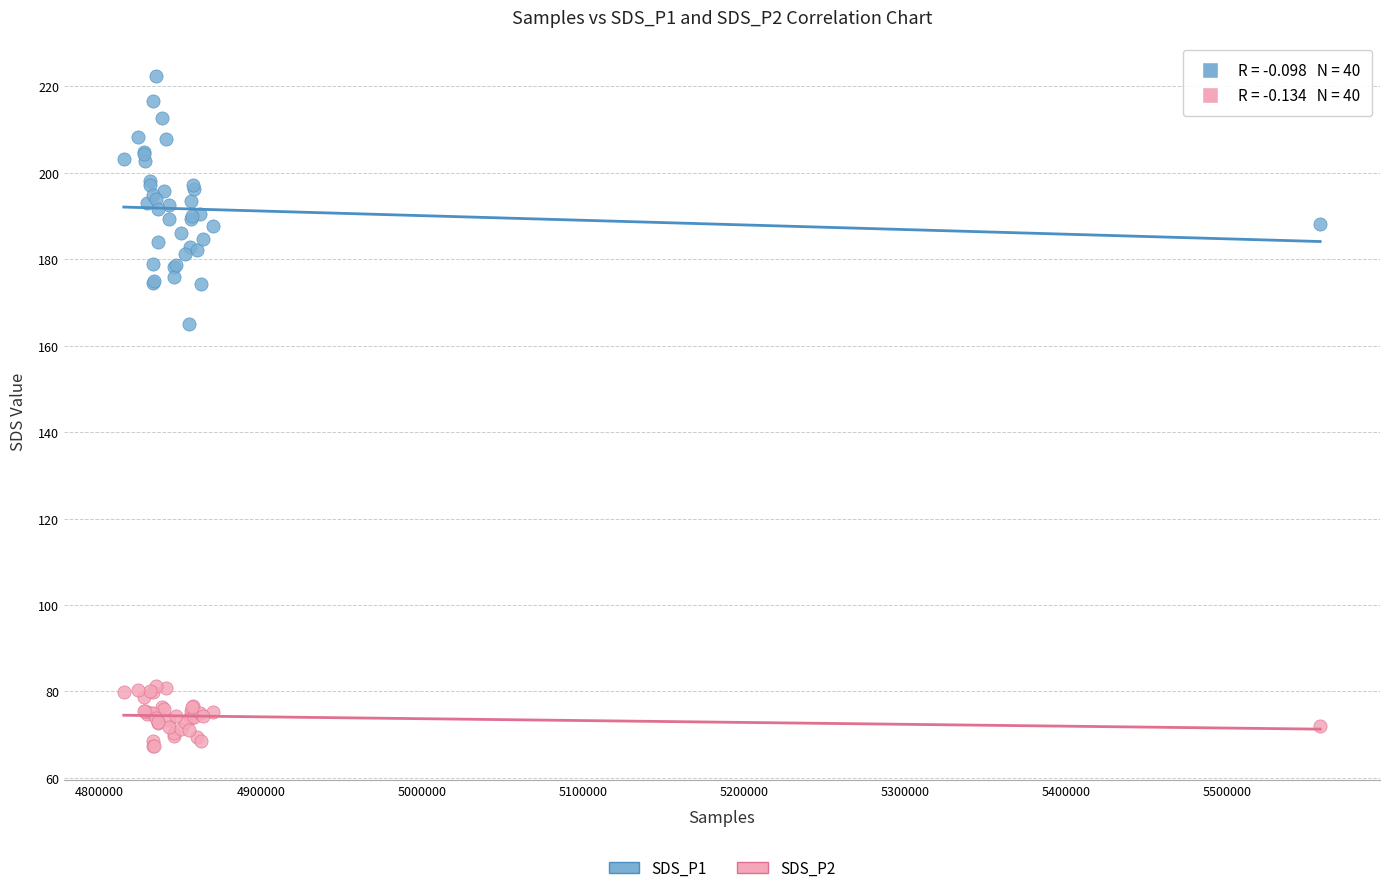

What are all the series names shown in the legend?

SDS_P1, SDS_P2